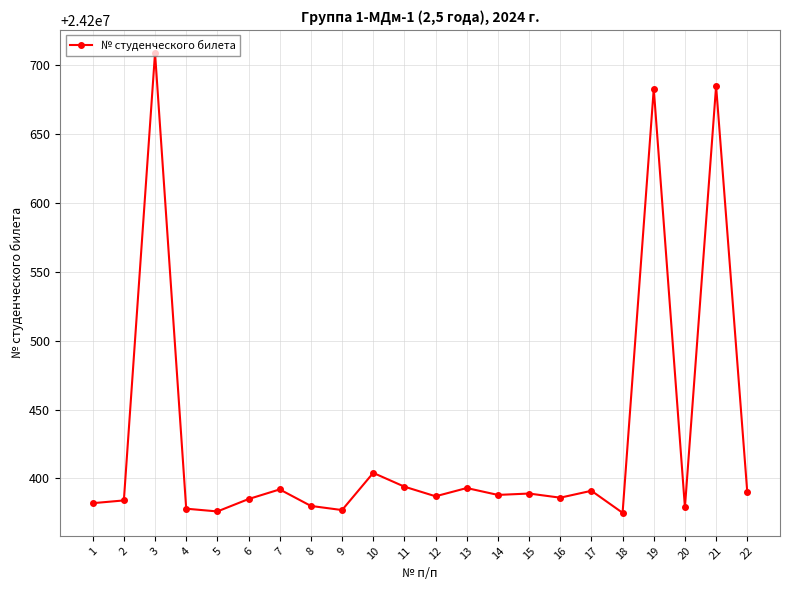

Is it true that the value at 20 is 24200379?

True